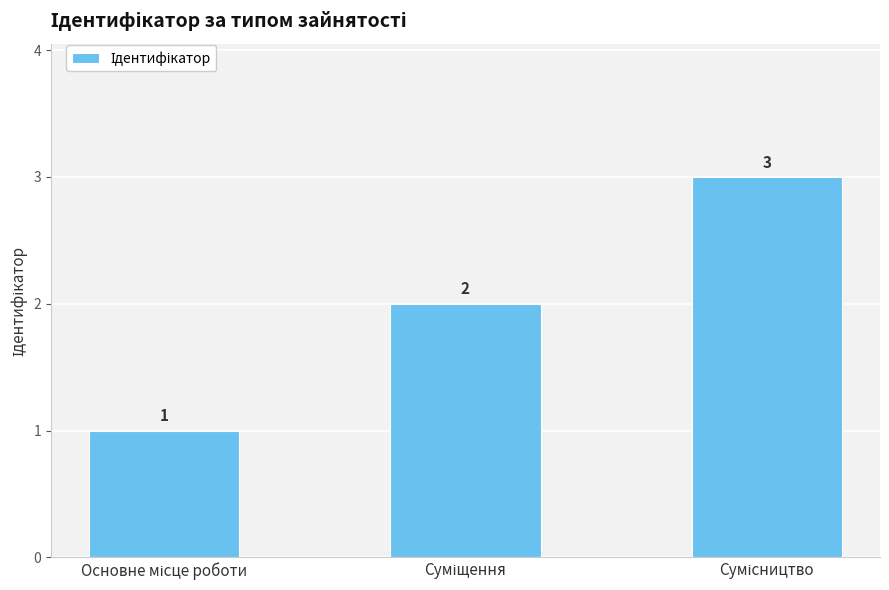

What is the average value?

2